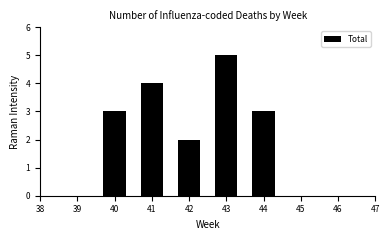

Reading left to right, what are all the values shown in this chart?

40=3	41=4	42=2	43=5	44=3	45=0